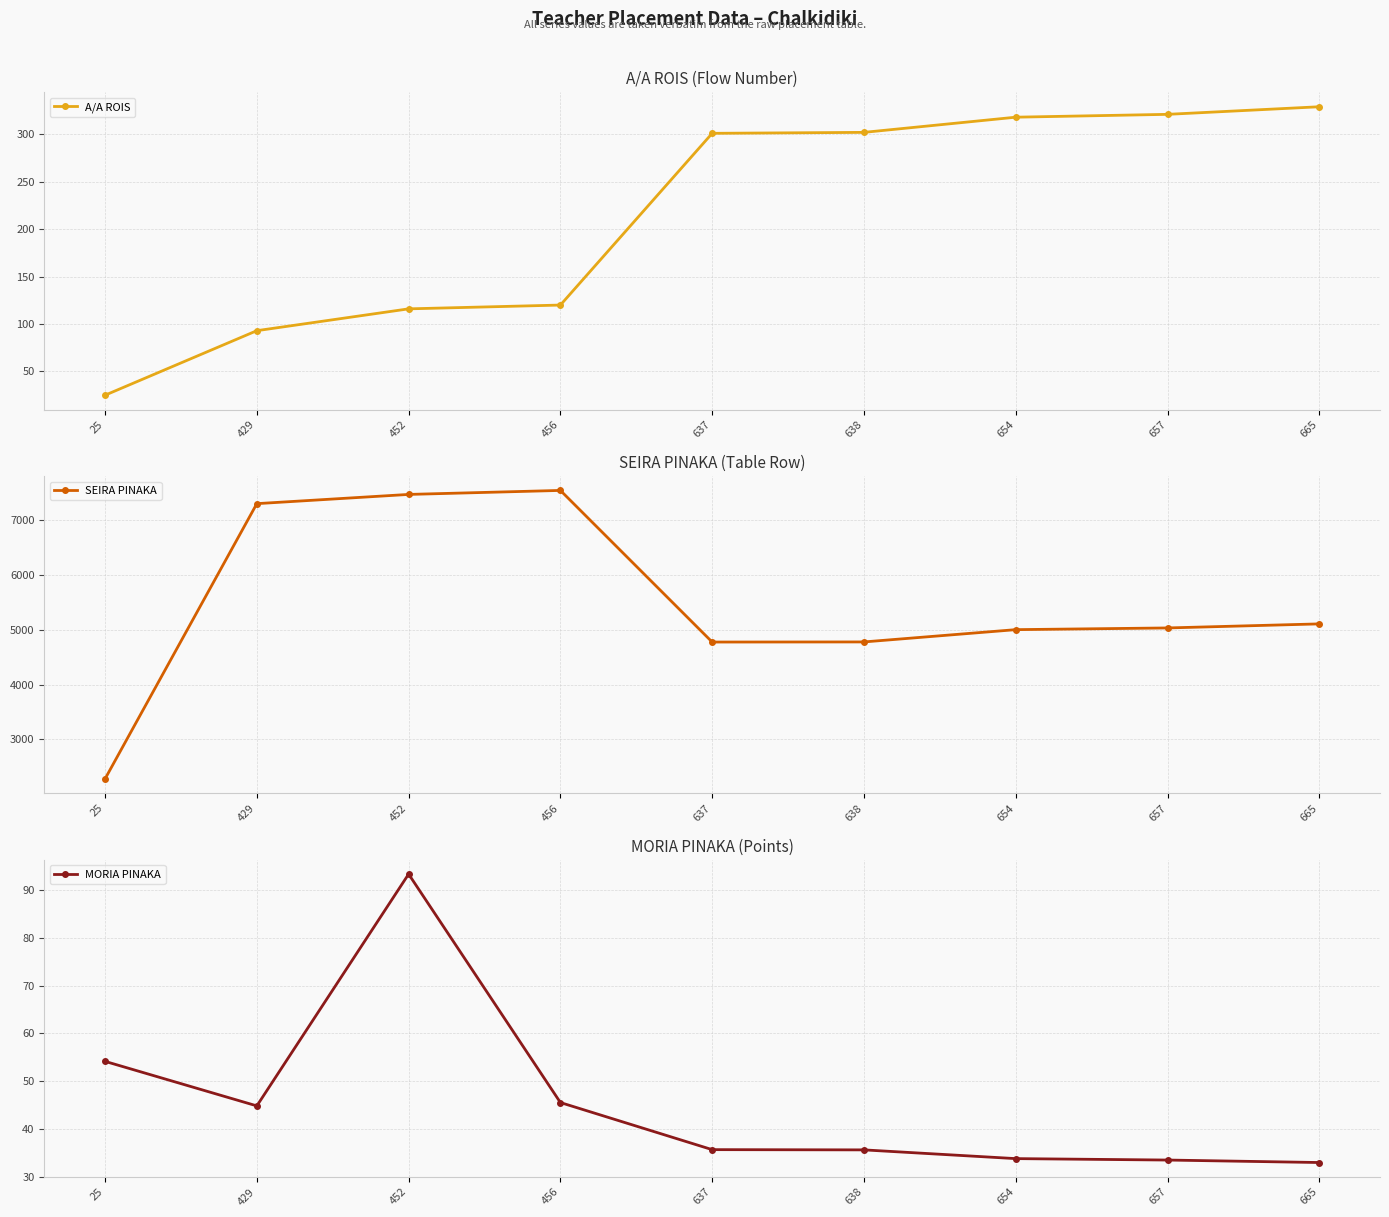

Reading left to right, what are all the values shown in this chart?

A/A ROIS: 25=25.0	429=93.0	452=116.0	456=120.0	637=301.0	638=302.0	654=318.0	657=321.0	665=329.0
SEIRA PINAKA: 25=2281.0	429=7298.0	452=7466.0	456=7539.0	637=4775.0	638=4777.0	654=5001.0	657=5032.0	665=5106.0
MORIA PINAKA: 25=54.1	429=44.8	452=93.4	456=45.5	637=35.6	638=35.6	654=33.8	657=33.5	665=32.9